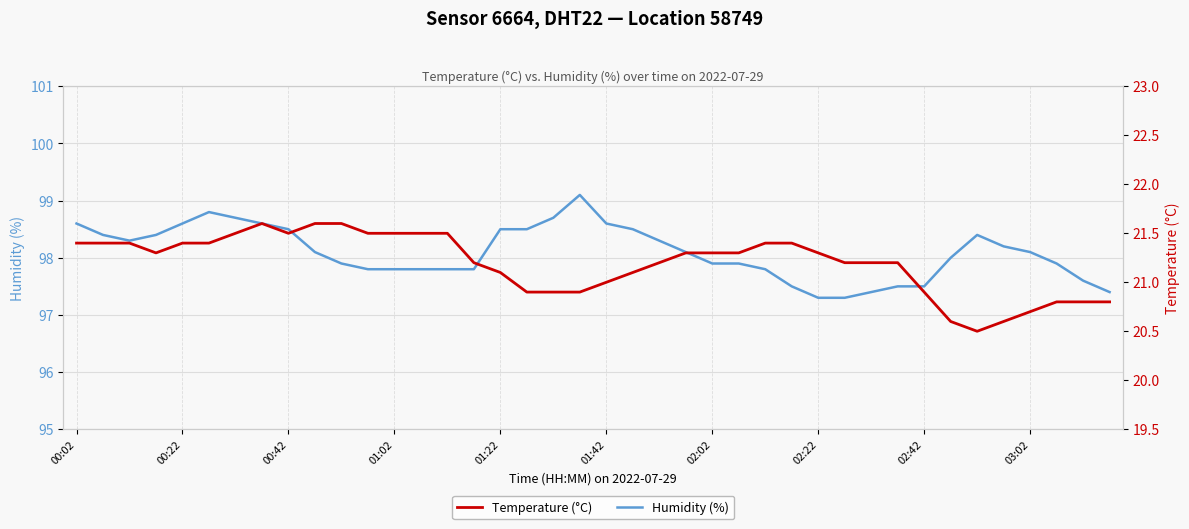

True or false: humidity has a value of 168.8 at 34.

False